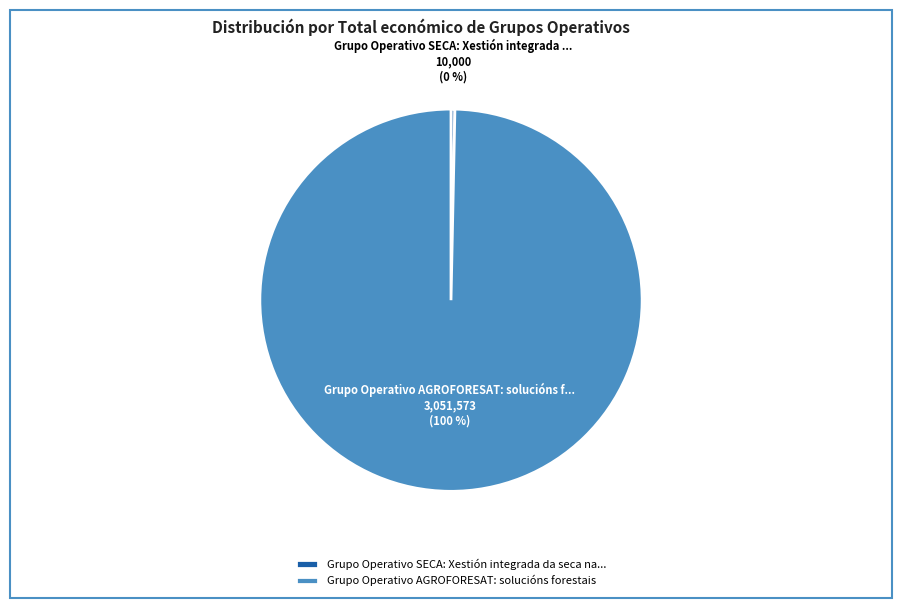

Is there a majority slice in this chart?

Yes